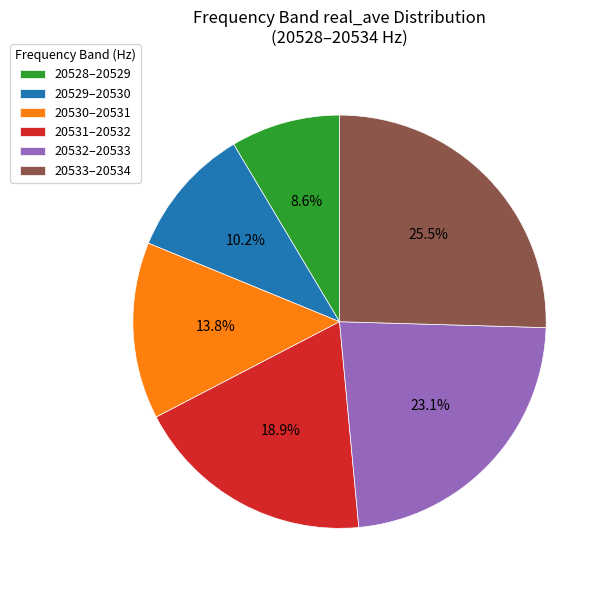

What is the largest slice in the pie chart?

20533–20534